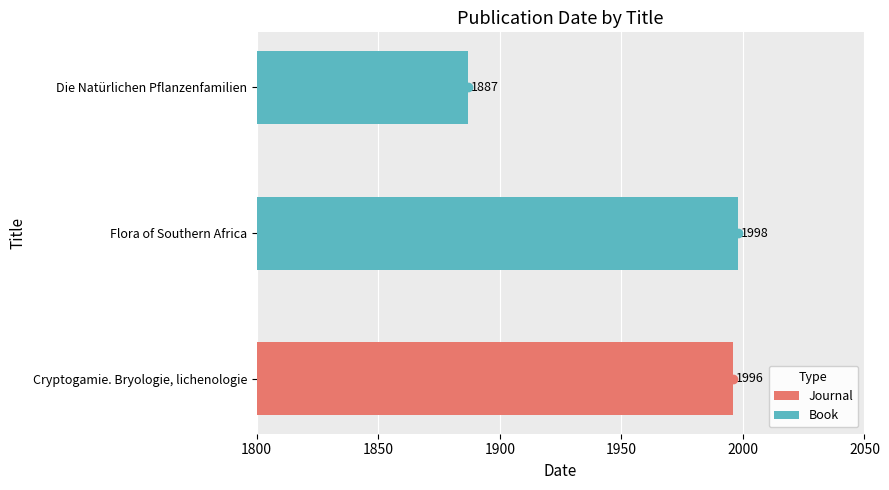

True or false: the data shows 720 at Flora of Southern Africa.

False